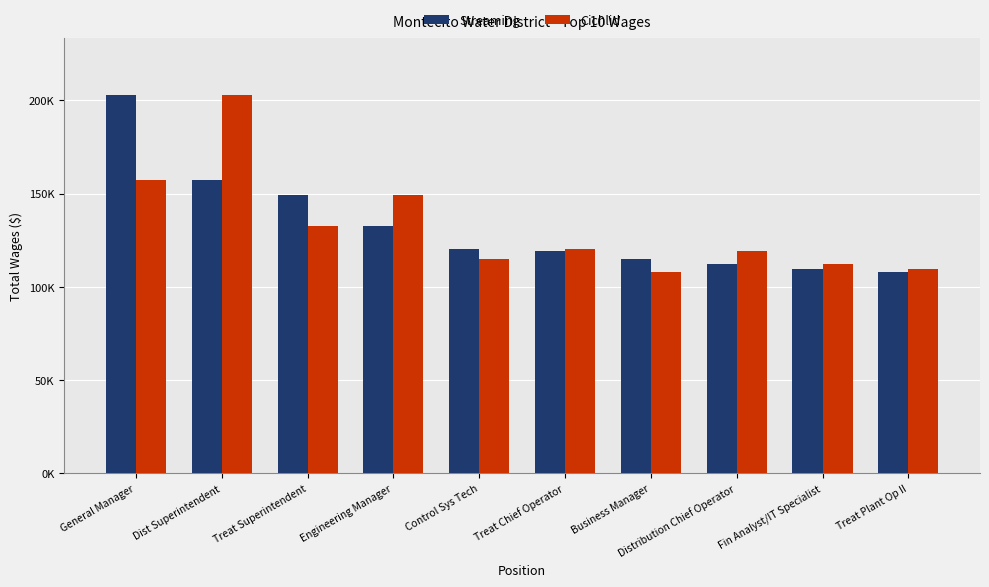

The value of Streaming at Treat Chief Operator is 200978. True or false?

False